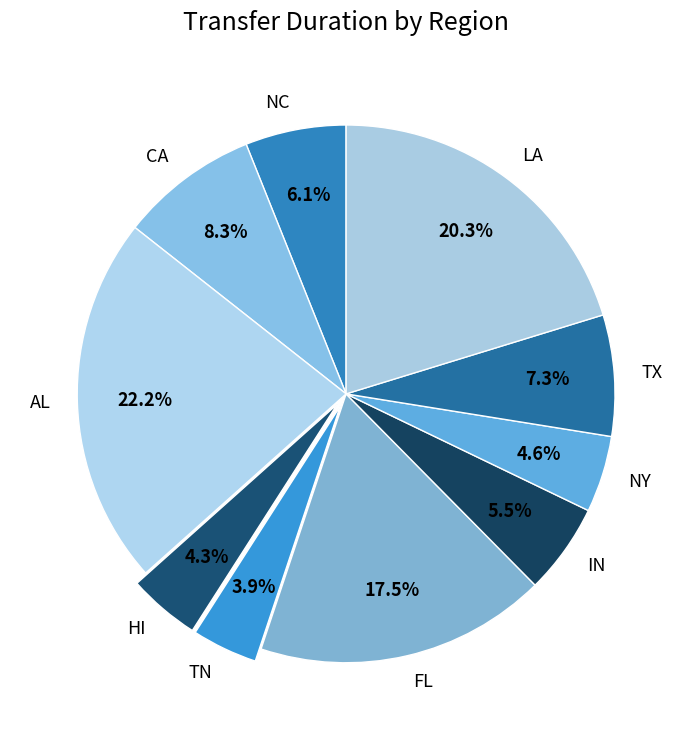

To the nearest percent, what is the difference between the AL and NC slice percentages?

16%